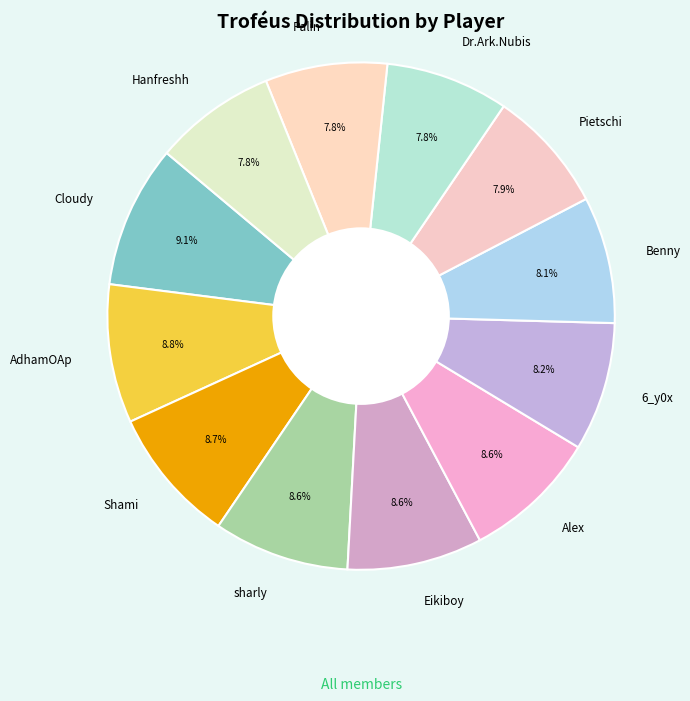

Does Shami account for over 50% of the chart?

No